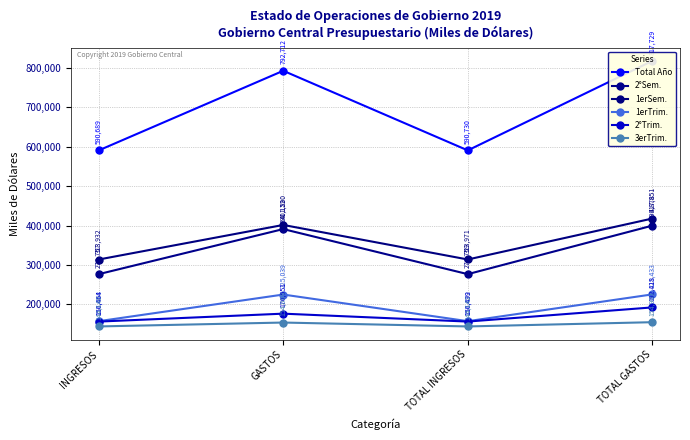

Is it true that 3erTrim. equals 144142 at TOTAL INGRESOS?

True